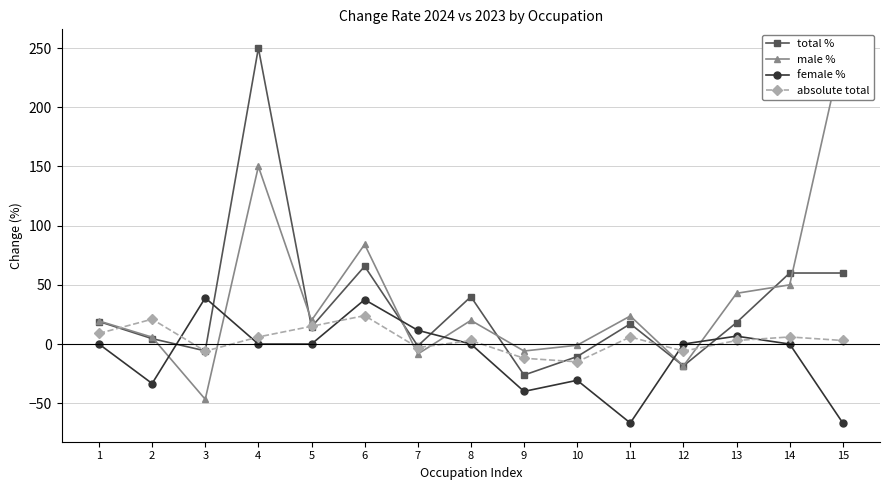

Where is absolute total nearest to the value 4?

8